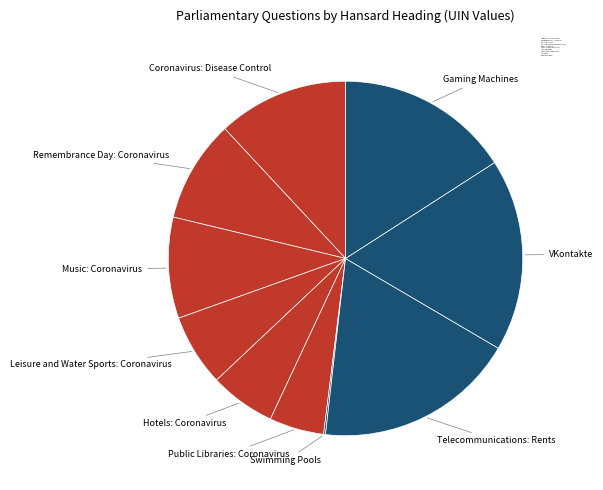

Combined, do Music: Coronavirus and Remembrance Day: Coronavirus account for over 50%?

No